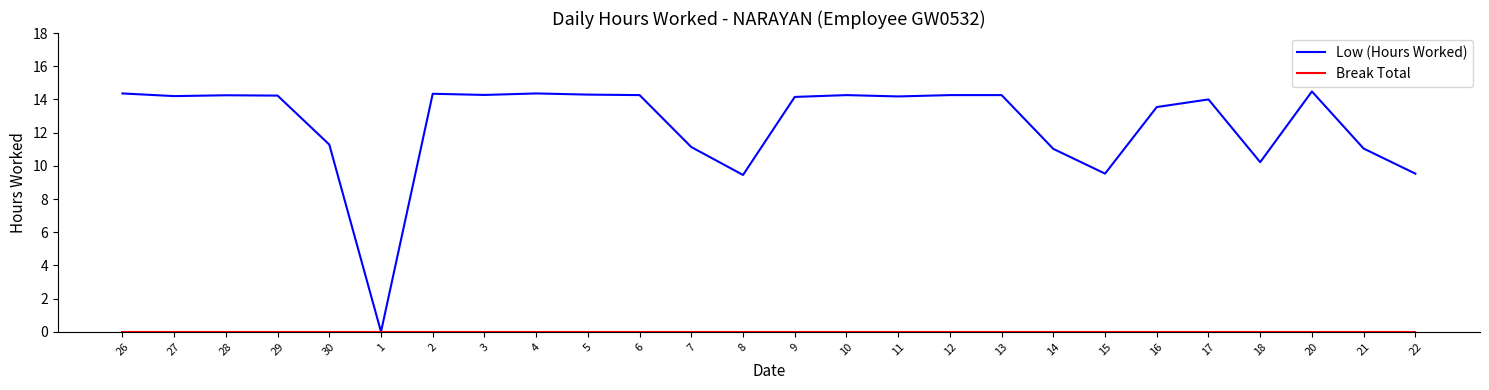

Which series has the largest total across all categories?

Low (Hours Worked)